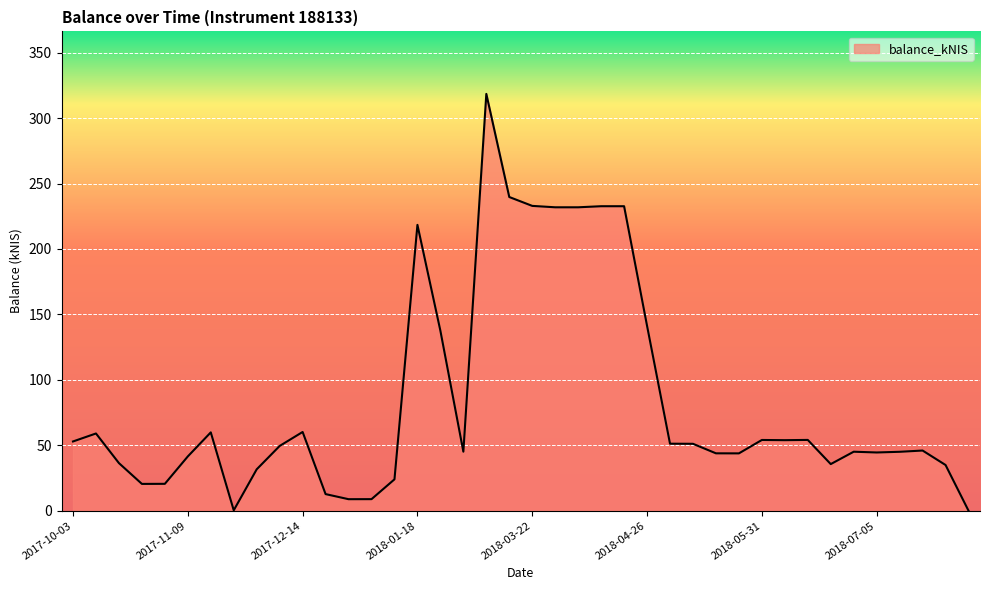

What is the difference between the maximum and minimum values?

318.5